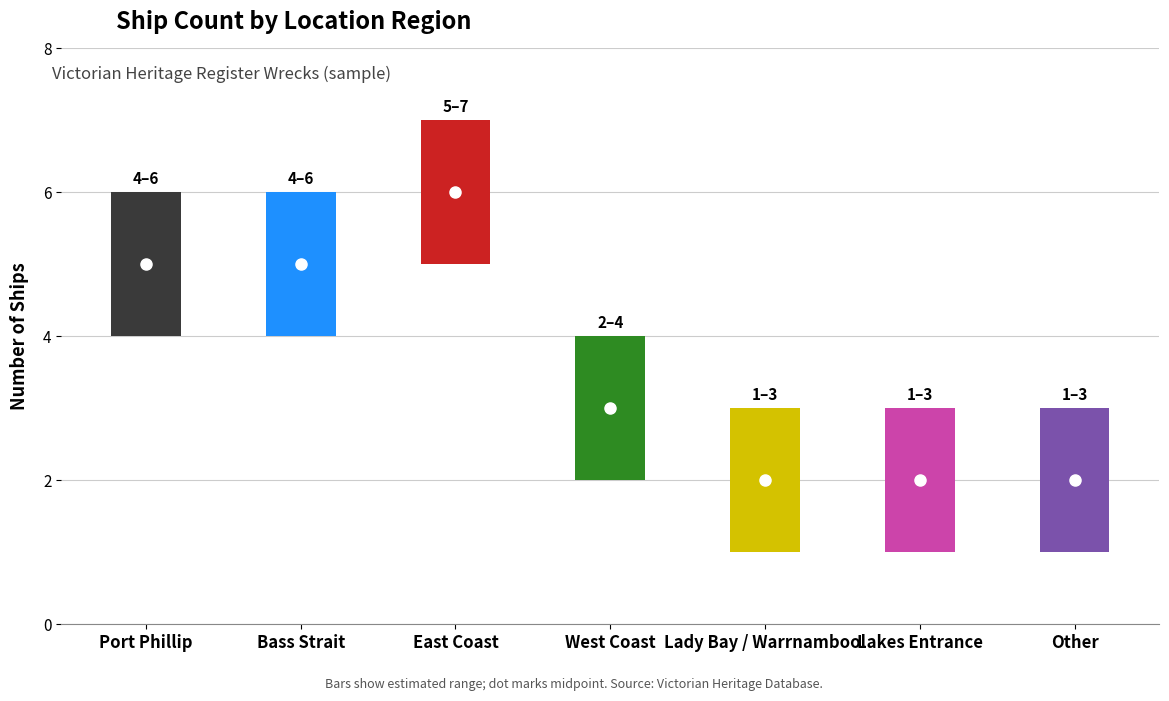

Does the chart contain stacked bars?

No